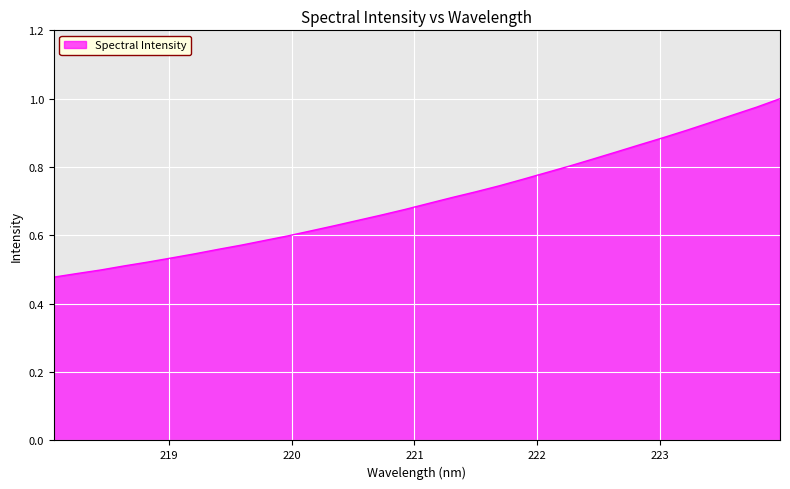

How many lines are shown in the chart?

1